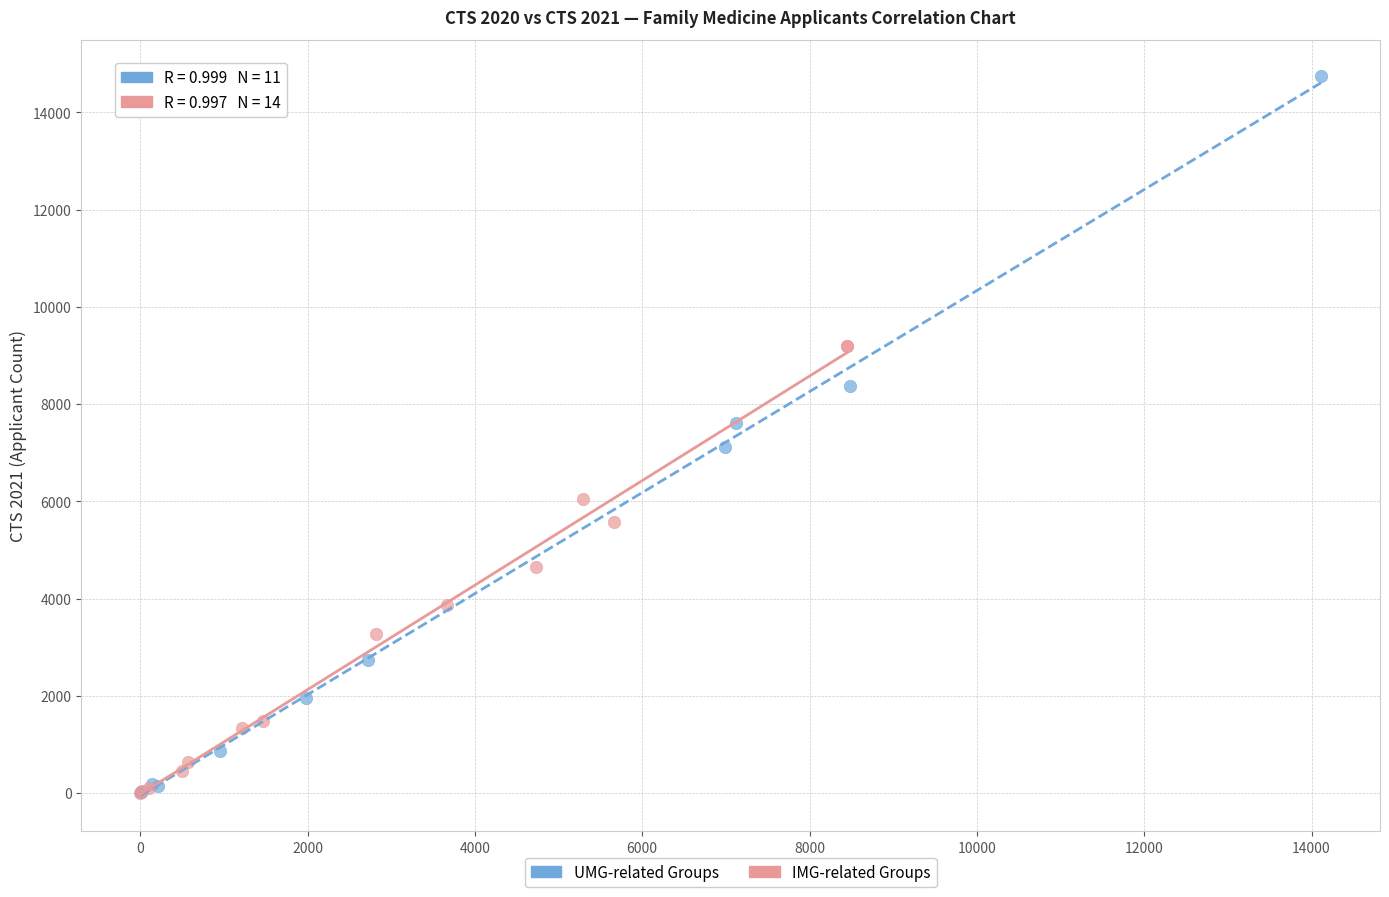

Which series reaches the maximum Y coordinate?

UMG-related Groups